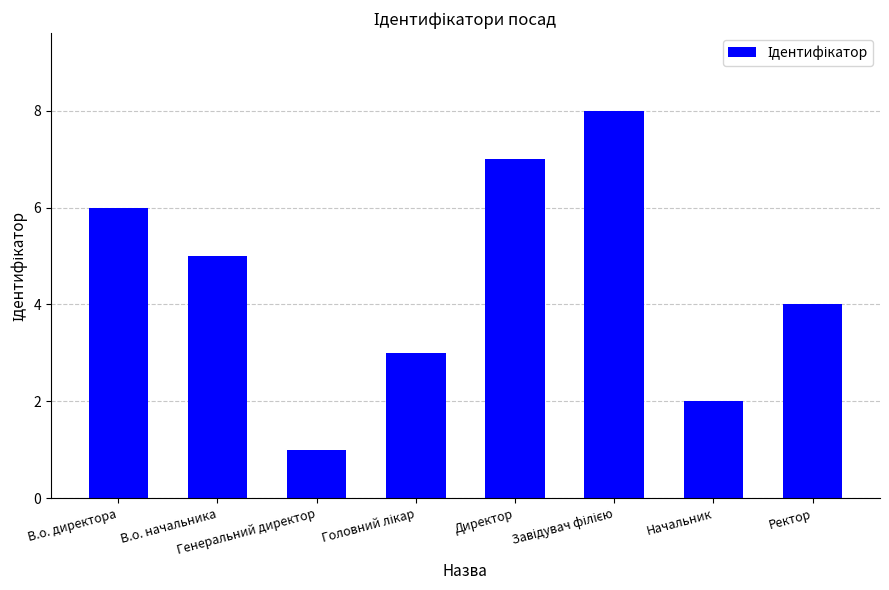

What is the label of the 7th bar from the left?

Начальник